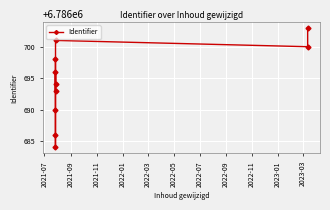

What is the difference between the maximum and minimum values?

19